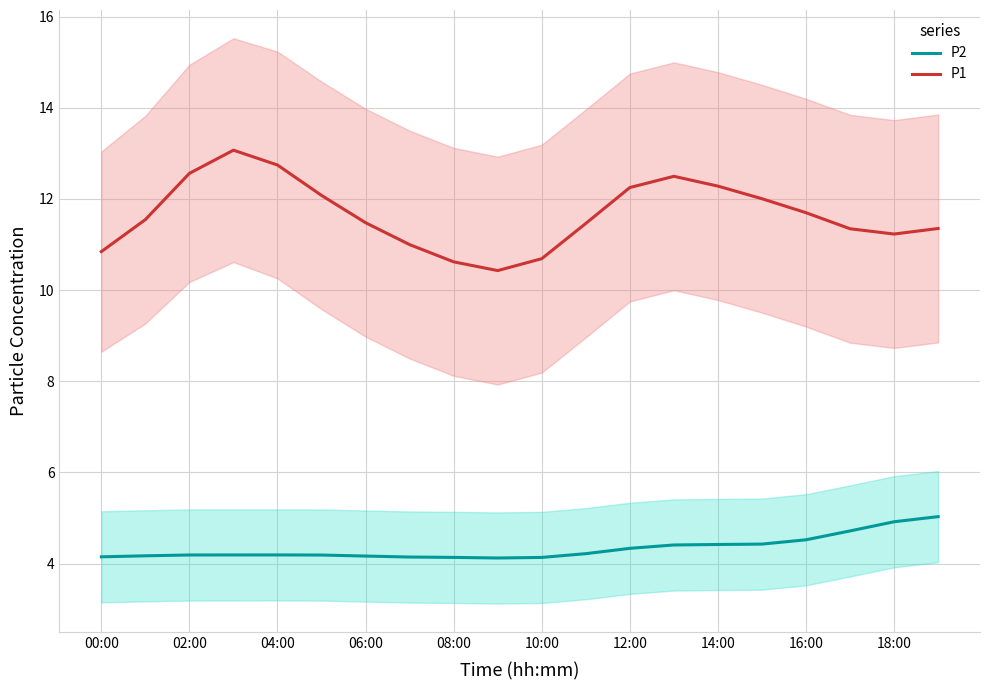

What is the total value across all series at 11?

15.7